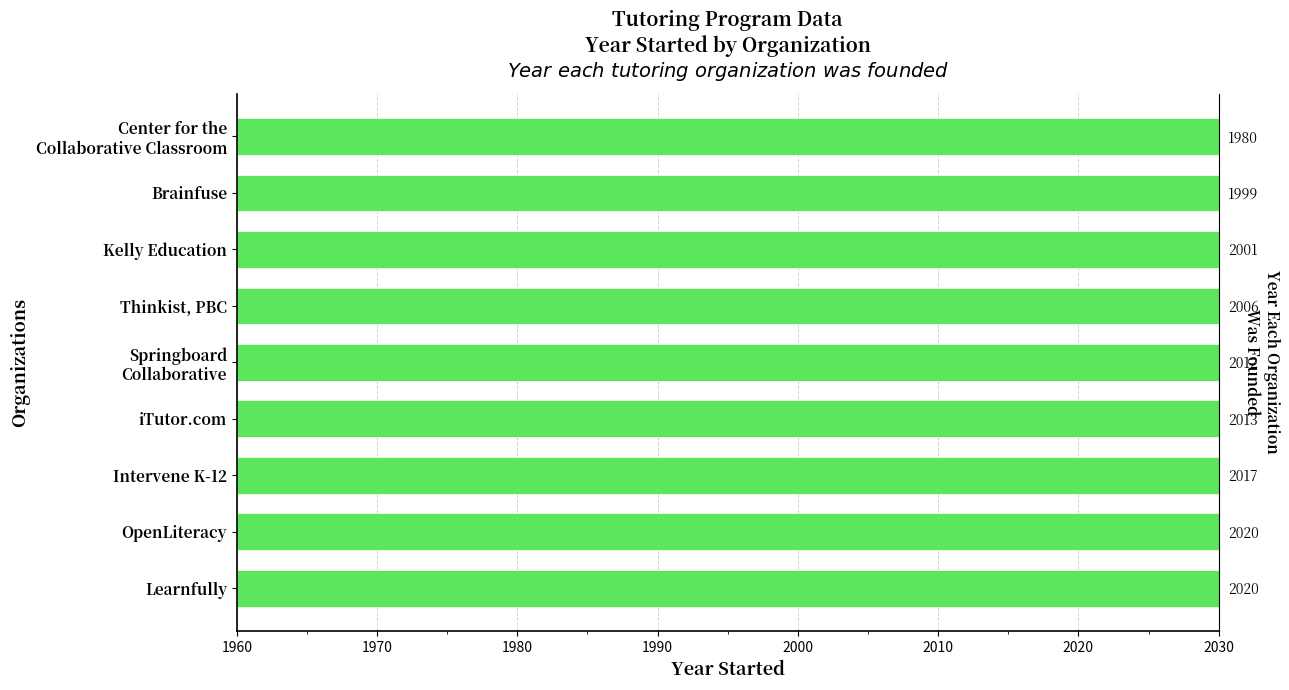

What is the value of the 6th bar from the left?

2006